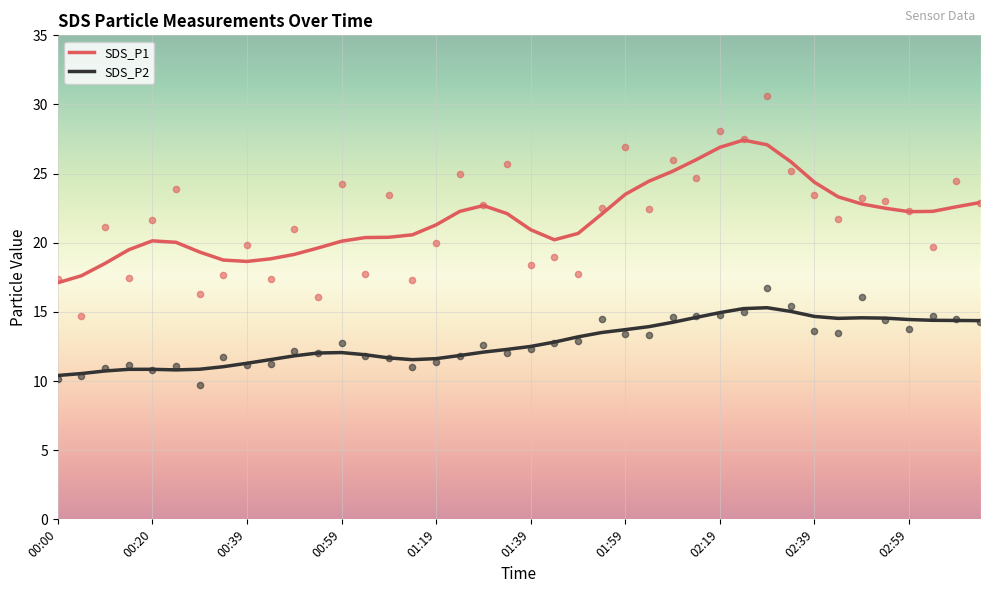

Which series has the widest spread of Y values?

SDS_P1